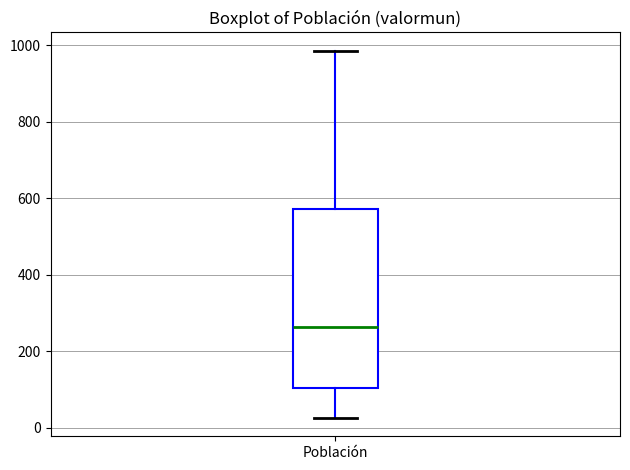

Where is the upper edge of the box for Población on the y-axis? The values are not printed on the chart, so give them approximately, as read against the axis.

580